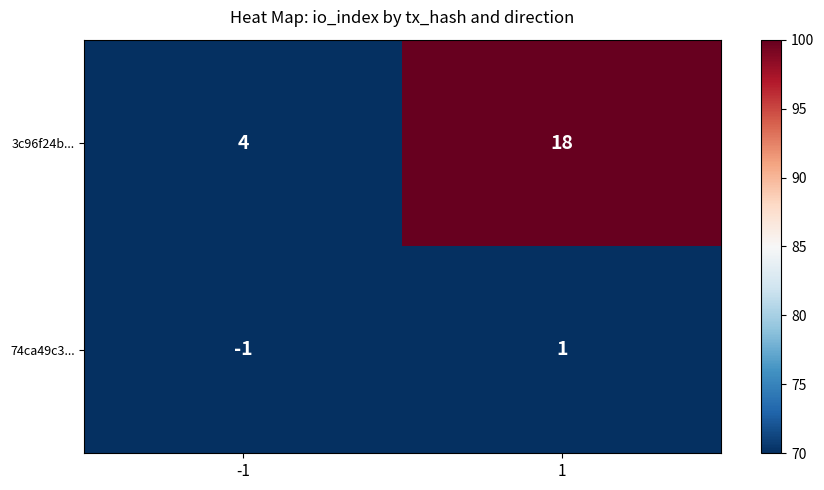

What value does the 3c96f24b... series have at 1?

18